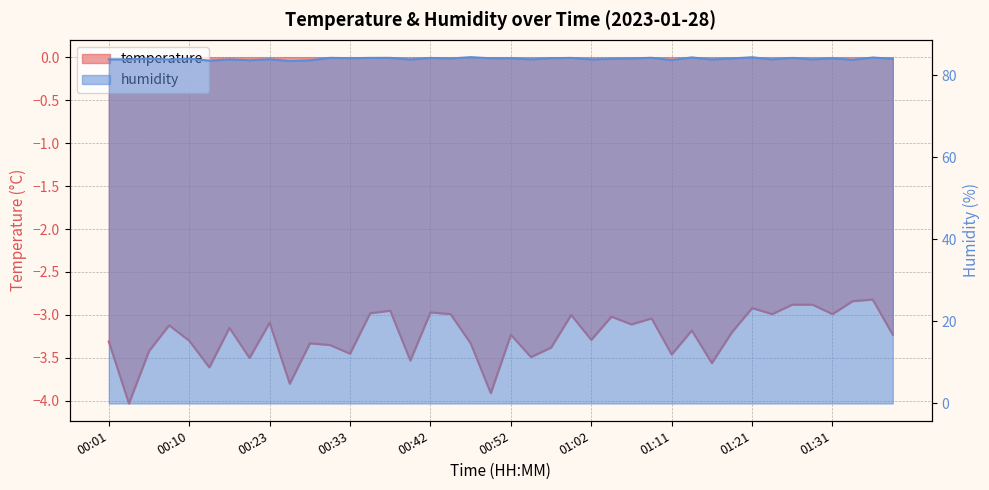

Rank the series at 01:14 from lowest to highest value.

temperature, humidity